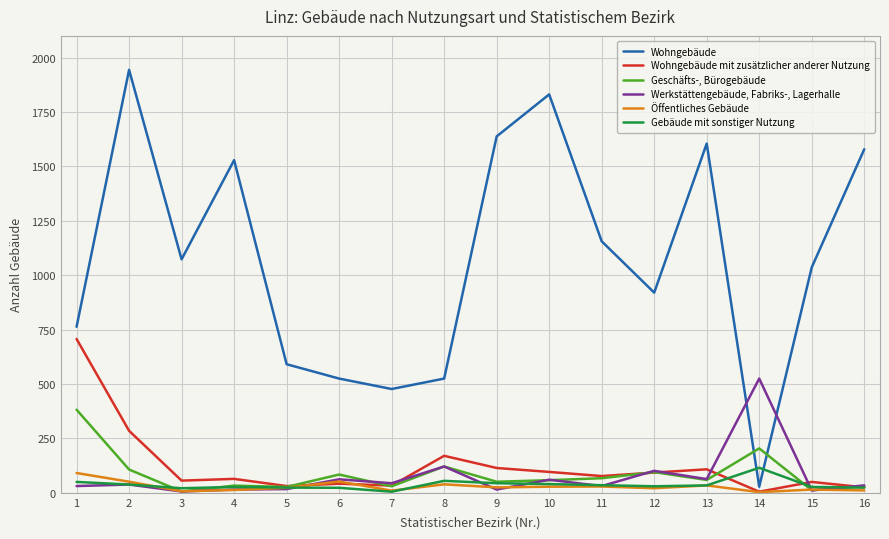

What is the spread (max minus min) of values at 5?

574